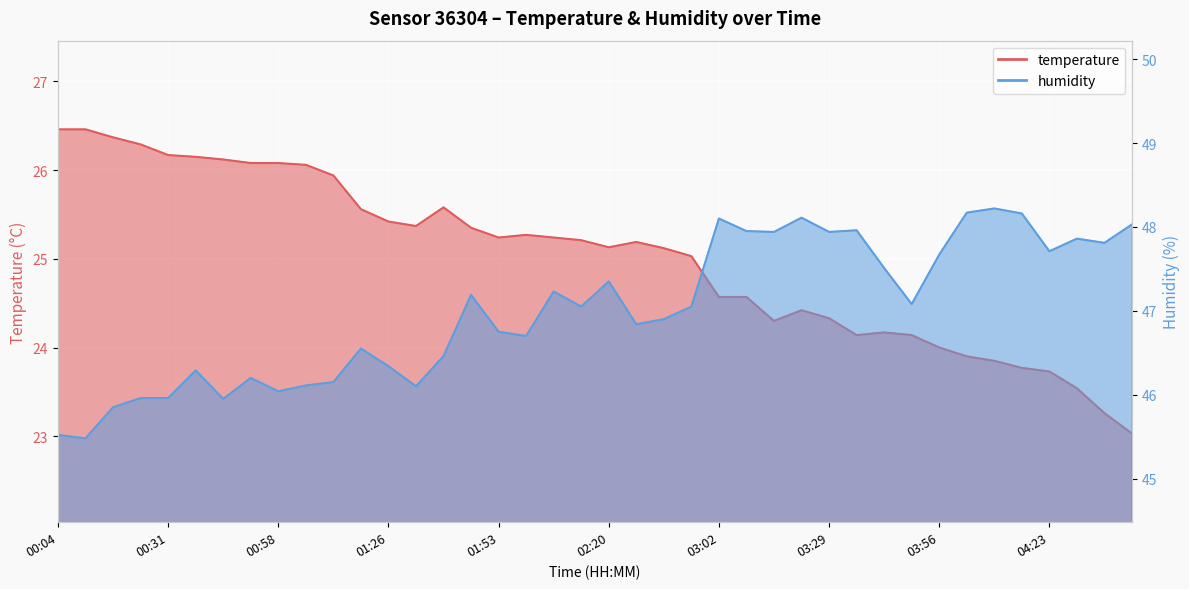

Reading right to left, extract all data points from this chart.

temperature: 04:43=23.0	04:36=23.3	04:29=23.5	04:23=23.7	04:16=23.8	04:09=23.9	04:02=23.9	03:56=24.0	03:49=24.1	03:42=24.2	03:35=24.1	03:29=24.3	03:22=24.4	03:15=24.3	03:08=24.6	03:02=24.6	02:40=25.0	02:33=25.1	02:26=25.2	02:20=25.1	02:13=25.2	02:06=25.2	01:59=25.3	01:53=25.2	01:46=25.4	01:39=25.6	01:32=25.4	01:26=25.4	01:18=25.6	01:12=25.9	01:05=26.1	00:58=26.1	00:51=26.1	00:44=26.1	00:38=26.1	00:31=26.2	00:24=26.3	00:17=26.4	00:11=26.5	00:04=26.5
humidity: 04:43=48.0	04:36=47.8	04:29=47.9	04:23=47.7	04:16=48.2	04:09=48.2	04:02=48.2	03:56=47.7	03:49=47.1	03:42=47.5	03:35=48.0	03:29=47.9	03:22=48.1	03:15=47.9	03:08=48.0	03:02=48.1	02:40=47.0	02:33=46.9	02:26=46.8	02:20=47.4	02:13=47.0	02:06=47.2	01:59=46.7	01:53=46.8	01:46=47.2	01:39=46.5	01:32=46.1	01:26=46.3	01:18=46.5	01:12=46.1	01:05=46.1	00:58=46.0	00:51=46.2	00:44=46.0	00:38=46.3	00:31=46.0	00:24=46.0	00:17=45.9	00:11=45.5	00:04=45.5